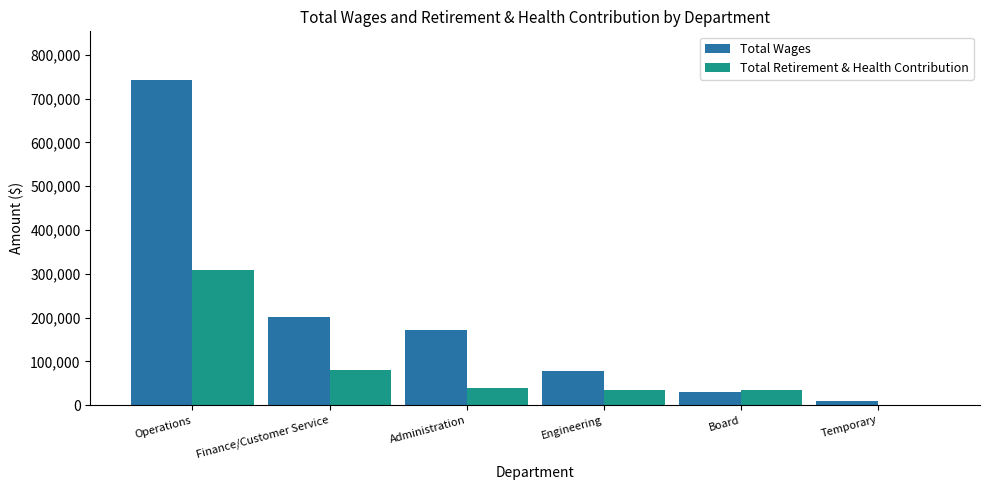

Which series has the largest total across all categories?

Total Wages